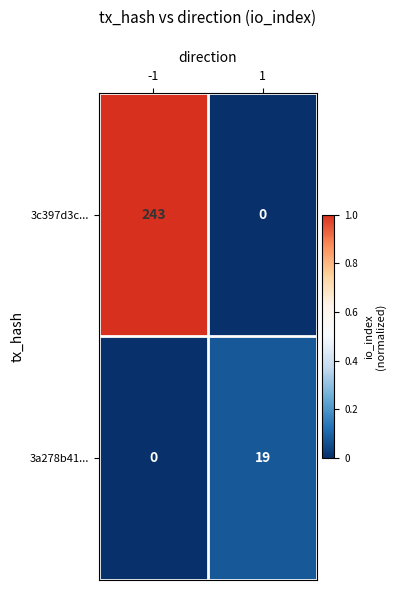

How many series are shown in this chart?

2